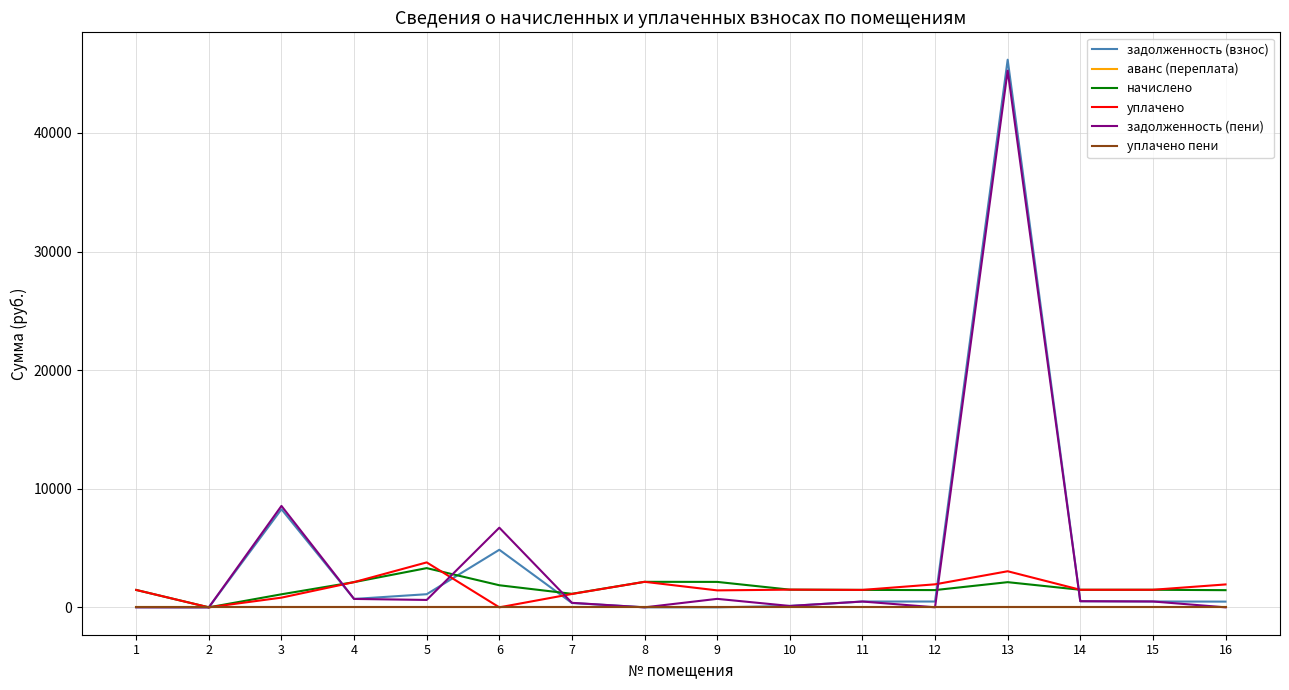

Between 8 and 9, which is larger?

8